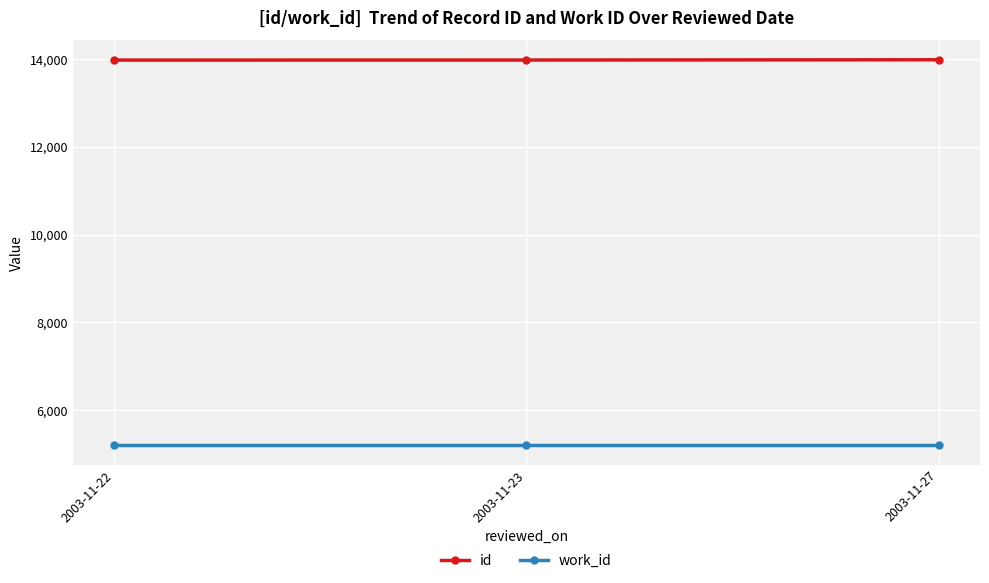

How many id values are between 13980 and 13987?

3